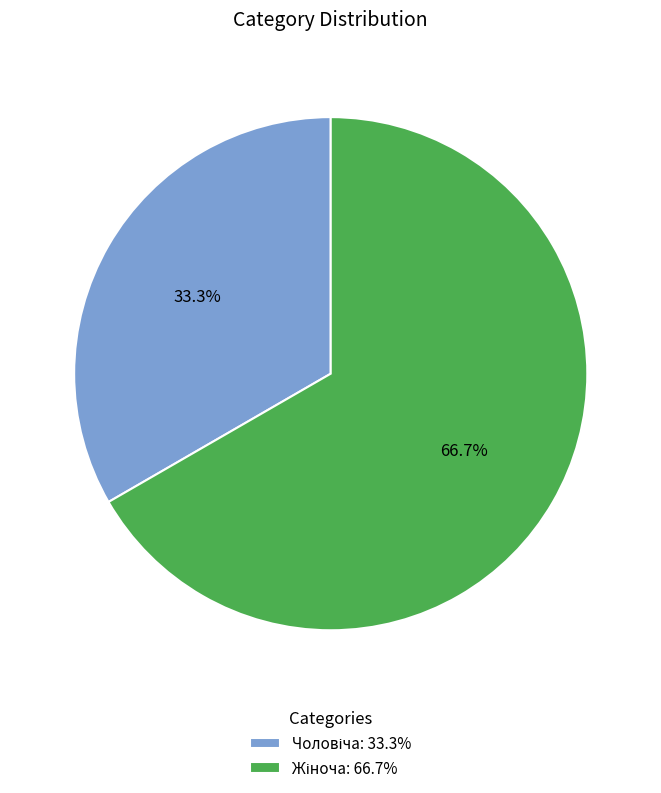

Is there any slice that represents more than half of the pie?

Yes